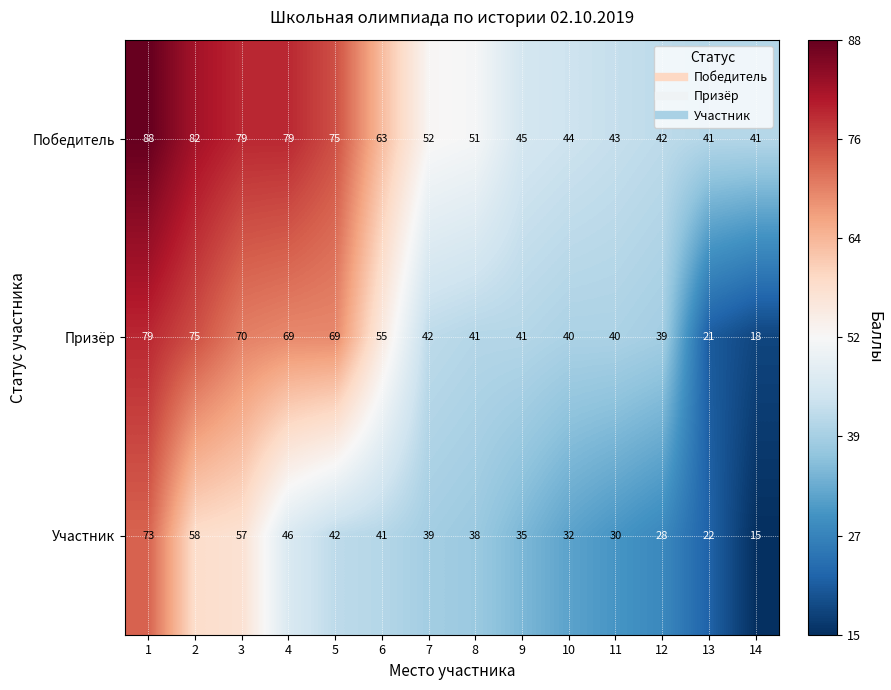

List the series in order of their peak value, highest first.

Победитель, Призёр, Участник